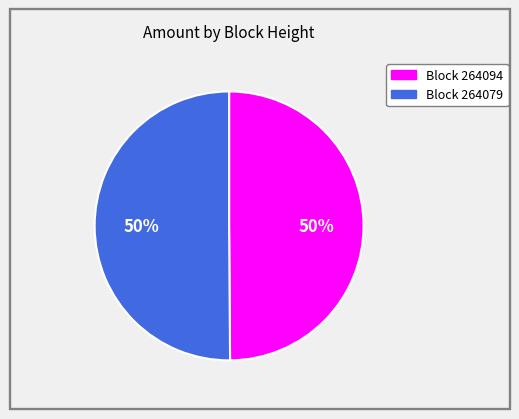

How many segments does this pie chart have?

2